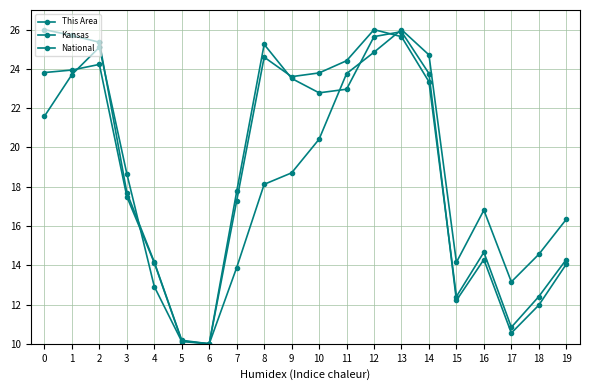

How many lines are shown in the chart?

3